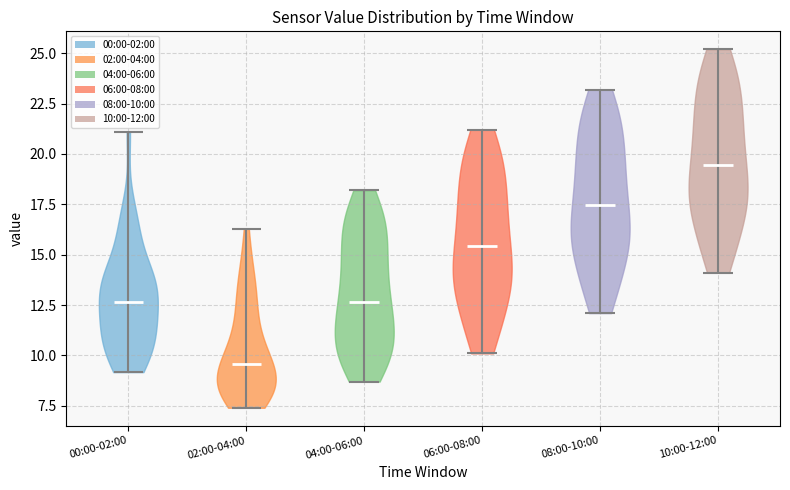

Reading left to right, read every violin against the y-axis: where its median line is, and the lowest and highest points it reaches. The values are not printed on the chart, so give them approximately, as read against the axis.

00:00-02:00: median line 12.5, lowest point 9.0, highest point 21.0
02:00-04:00: median line 9.5, lowest point 7.5, highest point 16.5
04:00-06:00: median line 12.5, lowest point 8.5, highest point 18.0
06:00-08:00: median line 15.5, lowest point 10.0, highest point 21.0
08:00-10:00: median line 17.5, lowest point 12.0, highest point 23.0
10:00-12:00: median line 19.5, lowest point 14.0, highest point 25.0